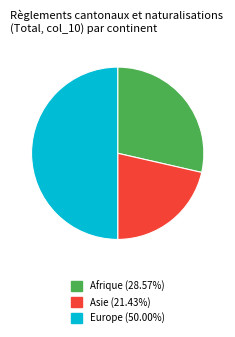

Is Asie (21.43%) the majority of the pie?

No